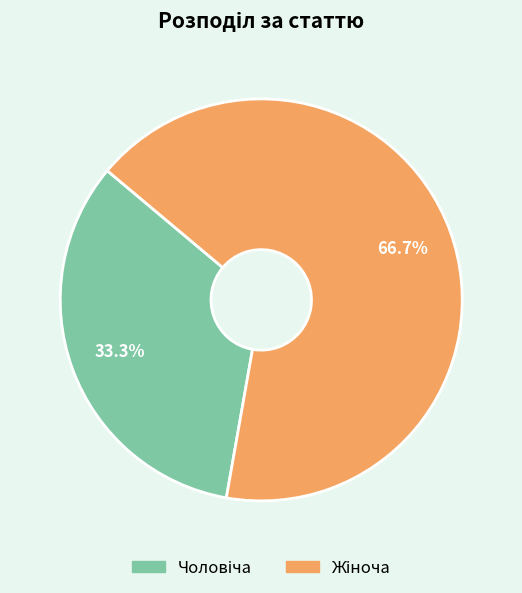

Does any single category account for the majority?

Yes